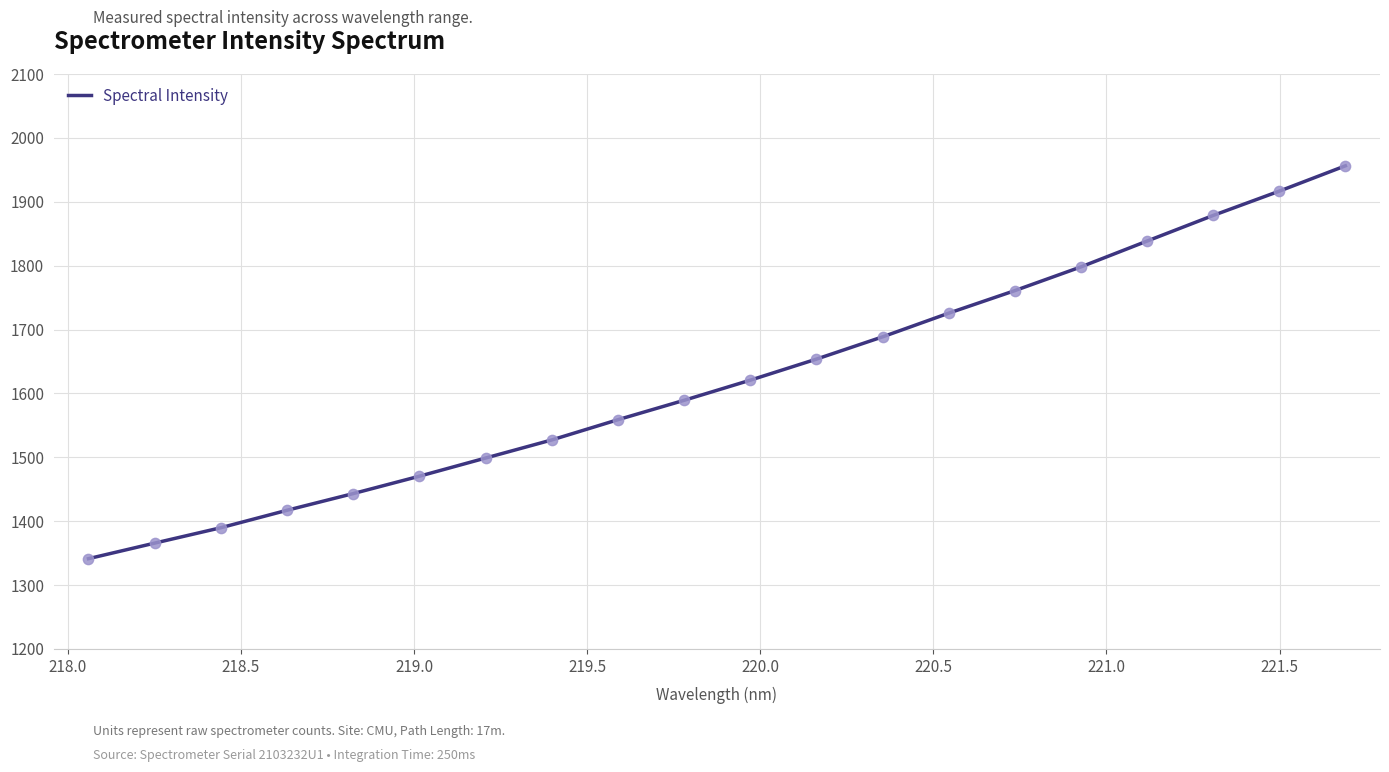

What is the maximum value shown in the chart?

1956.3